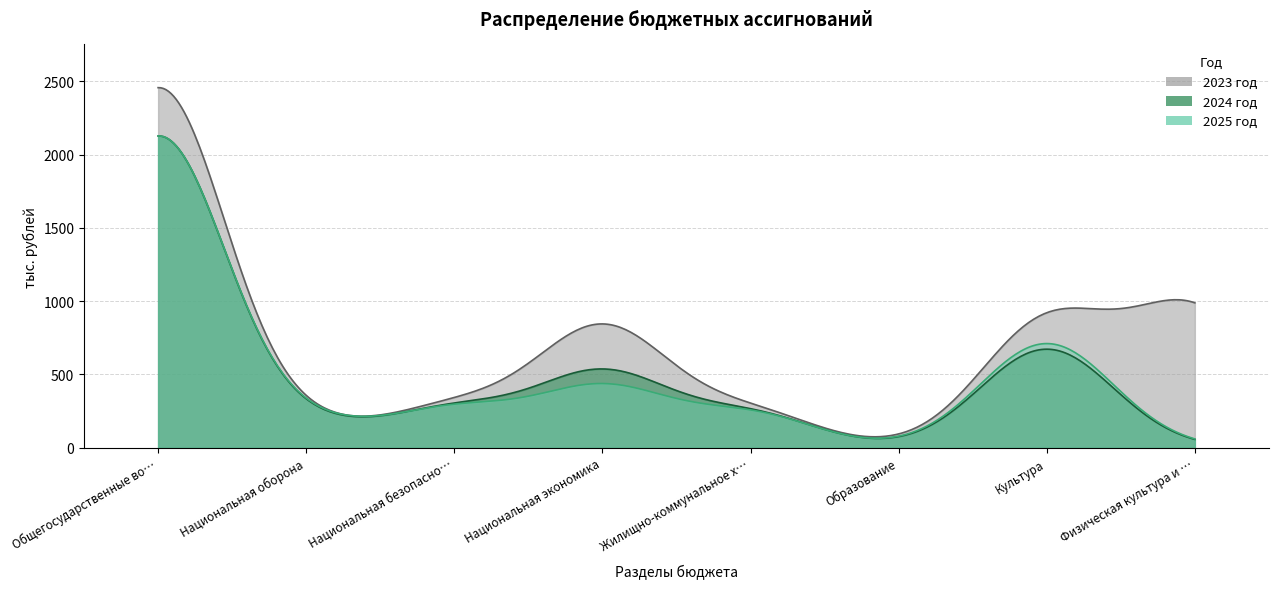

What is the label of the 1st point from the left?

Общегосударственные вопросы